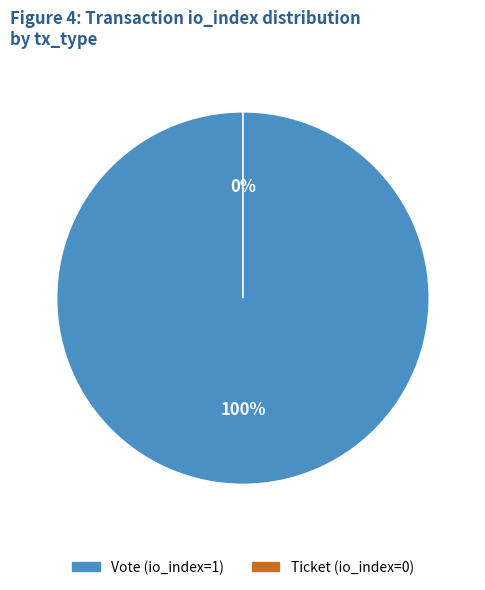

What portion of the pie excludes Ticket (io_index=0)?

100.0%